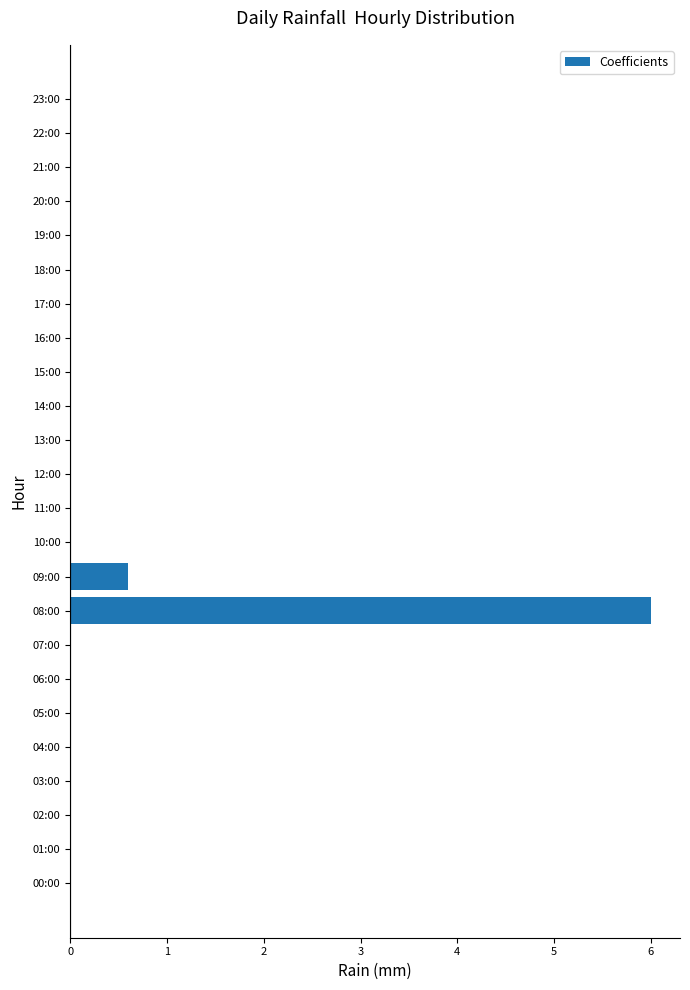

What is the sum of all values?

6.6